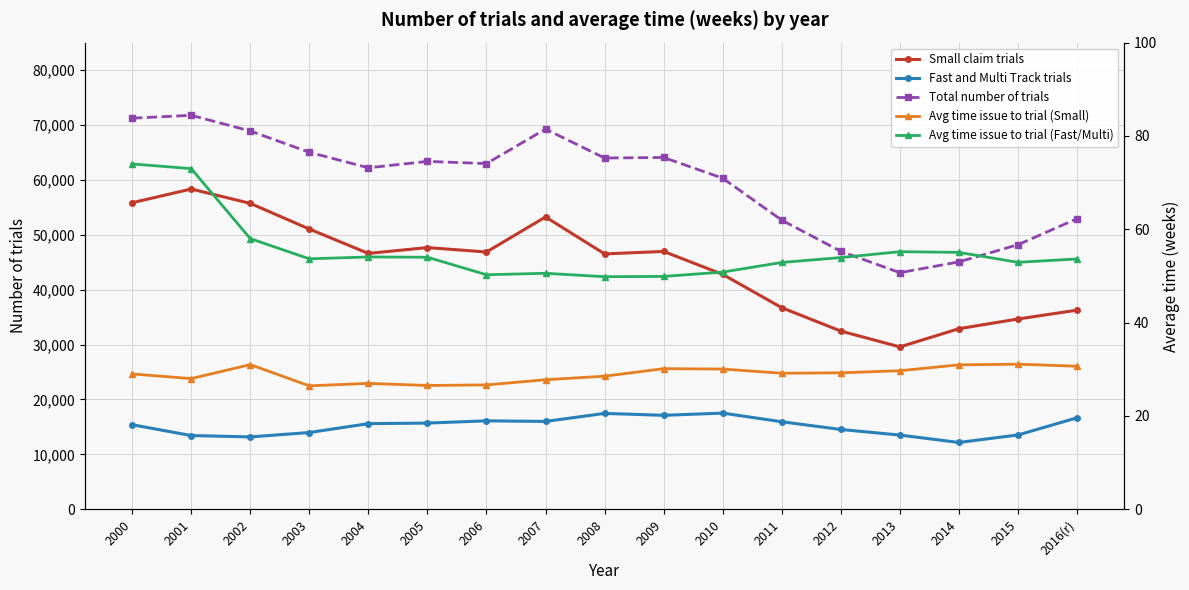

Between 2003 and 2014, which series saw the biggest shift?

Total number of trials